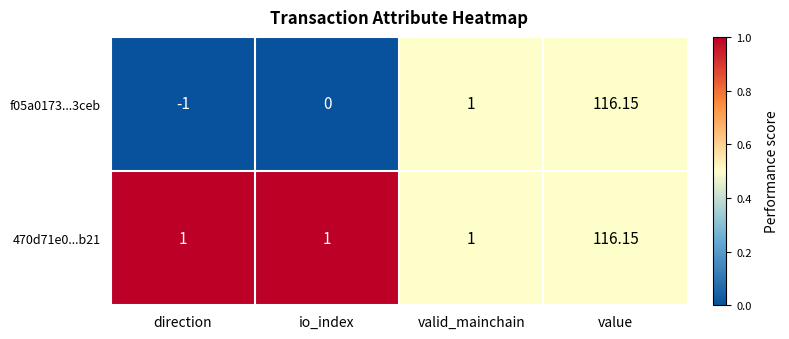

At which label is f05a0173...3ceb closest to 57?

valid_mainchain